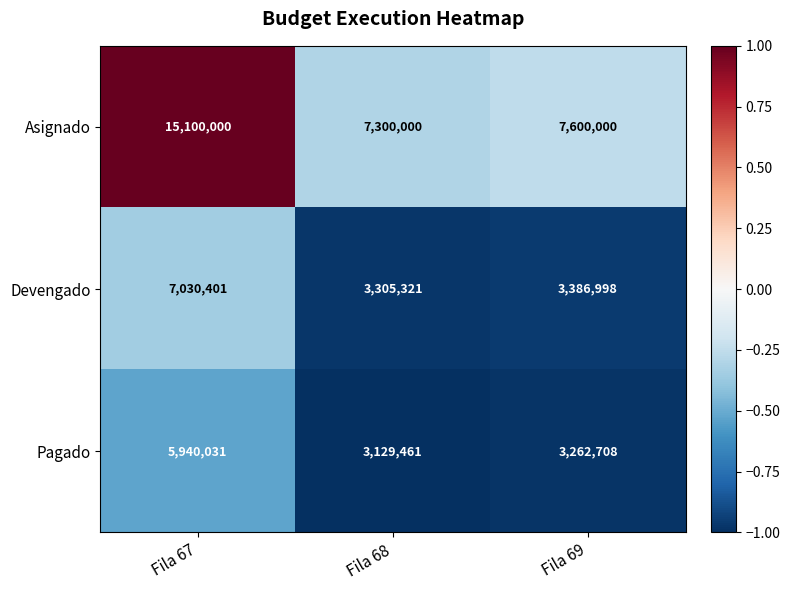

Is the value of Devengado at Fila 68 greater than the value of Asignado at Fila 69?

No